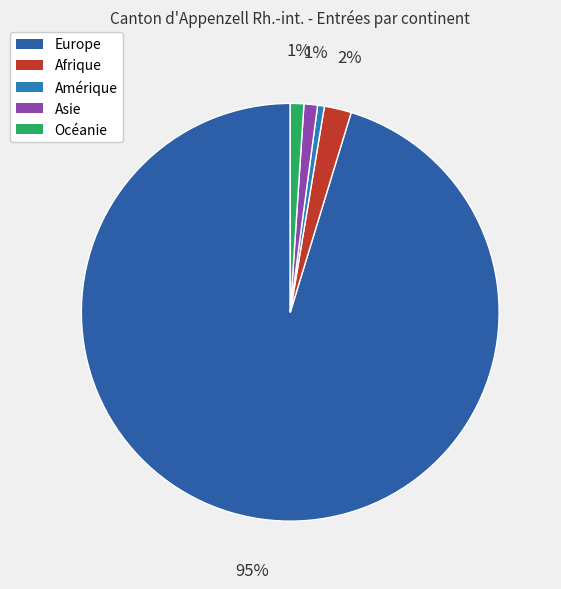

To the nearest percent, what percentage of the pie is Océanie?

1%